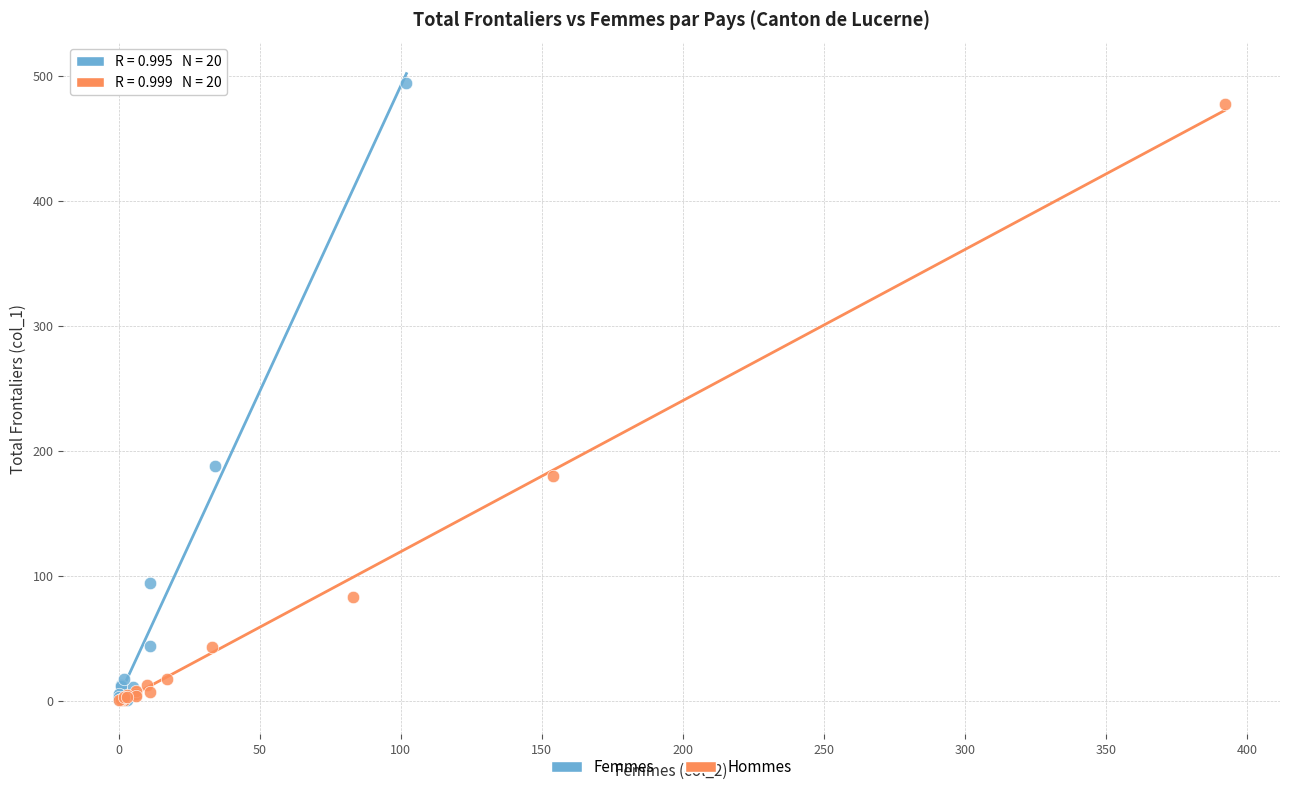

Which series has the largest Y range (max minus min)?

Femmes